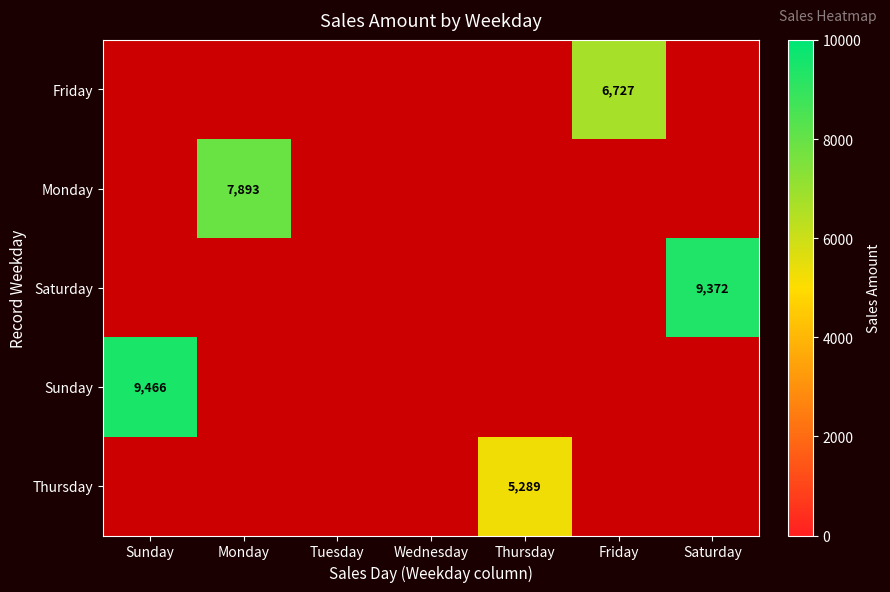

How many distinct data groups are displayed?

5